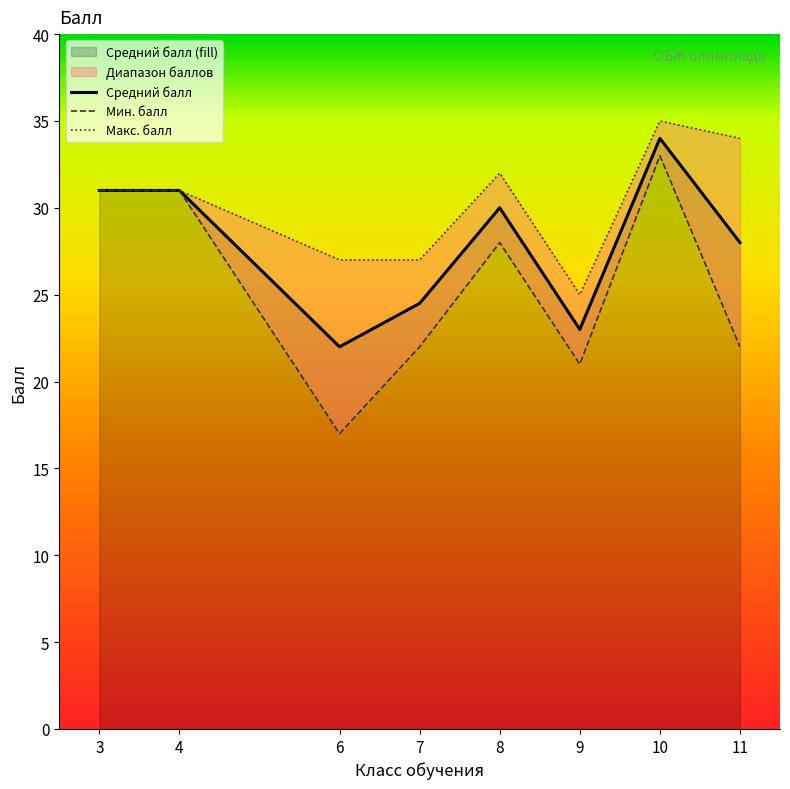

What is the lowest value of the Макс. балл series?

25.0